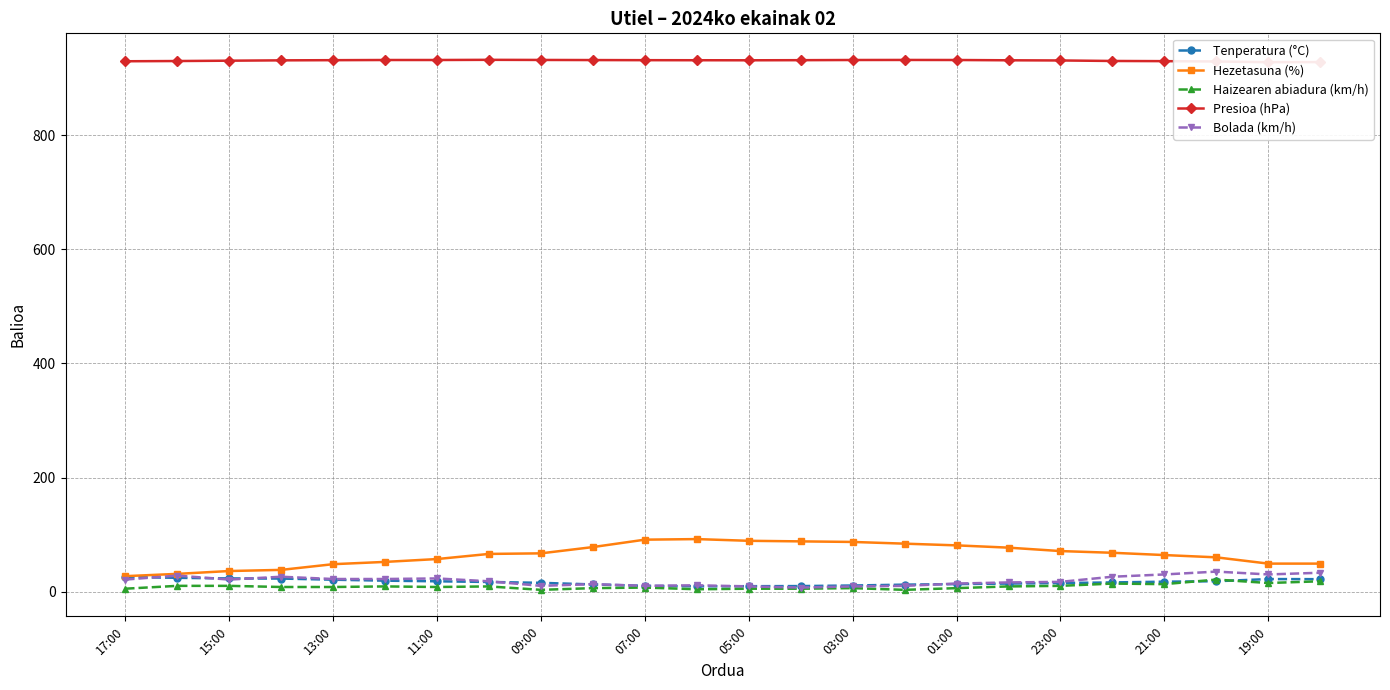

What is the maximum value shown in the chart?

932.5